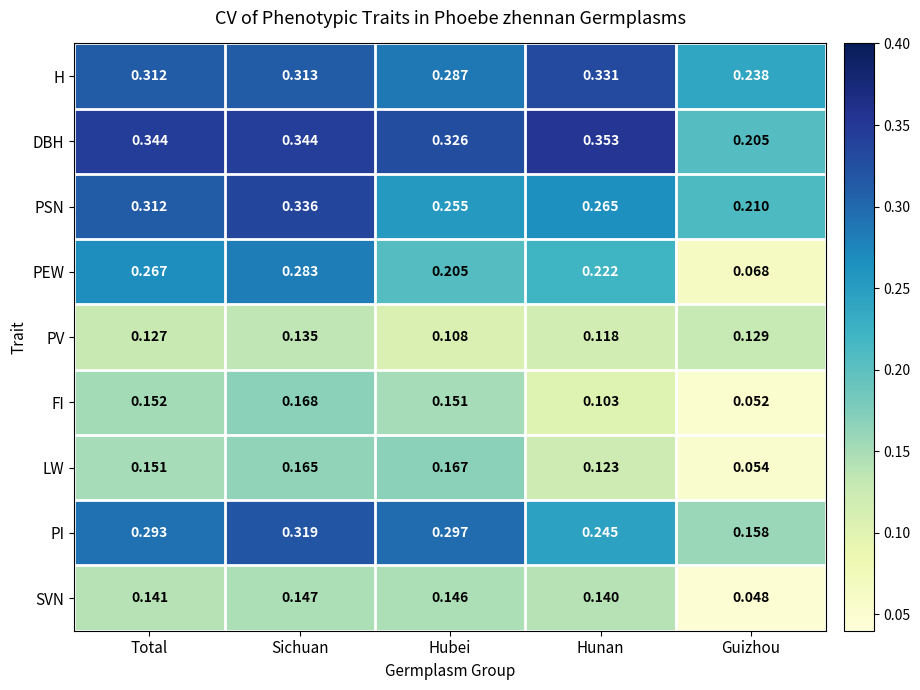

Which series has the largest range (max minus min)?

PEW